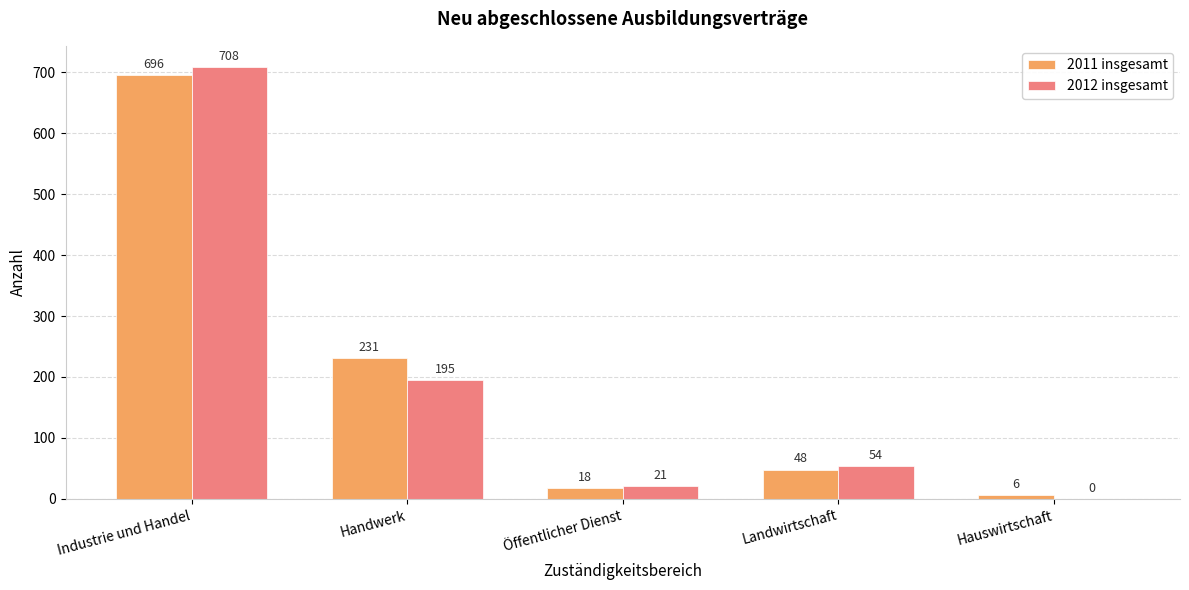

What is the approximate value of 2012 insgesamt at Öffentlicher Dienst, to the nearest 10?

20